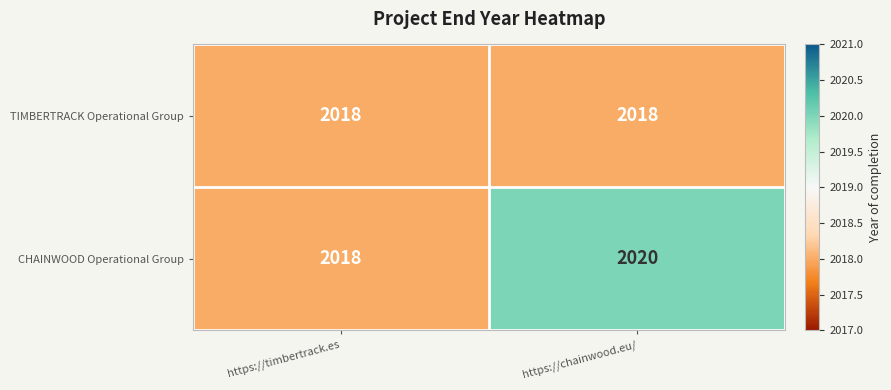

List the series in order of their peak value, highest first.

CHAINWOOD Operational Group, TIMBERTRACK Operational Group